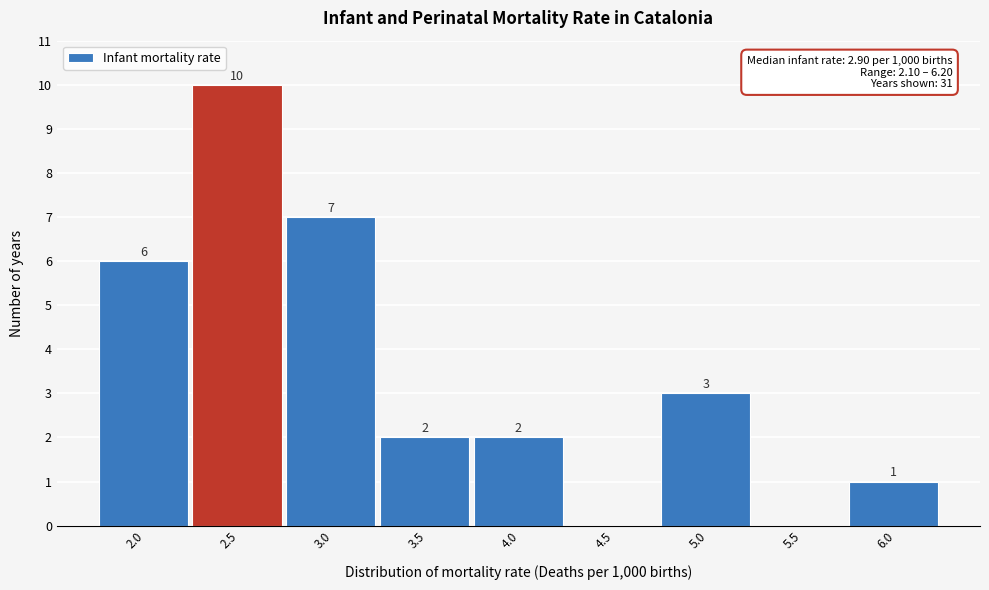

Reading left to right, list all the values displayed in this chart.

2.0=6	2.5=10	3.0=7	3.5=2	4.0=2	4.5=0	5.0=3	5.5=0	6.0=1